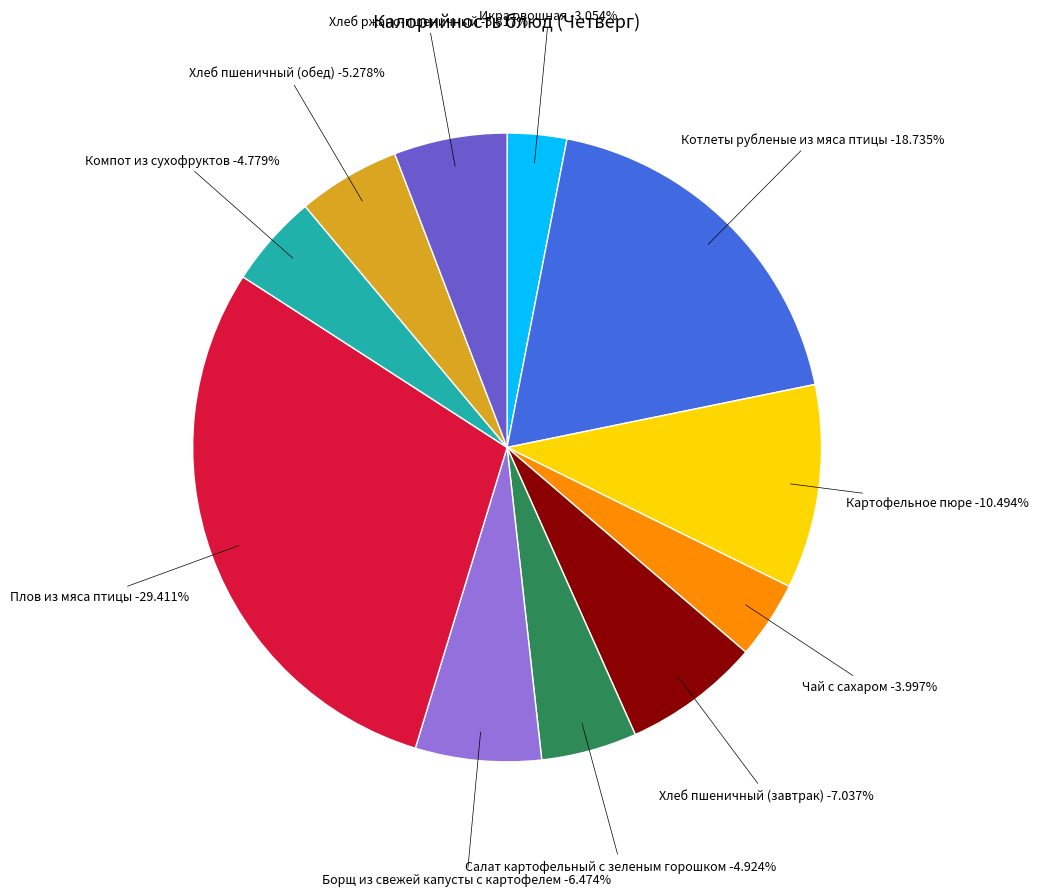

What portion of the pie excludes Чай с сахаром?

96.0%